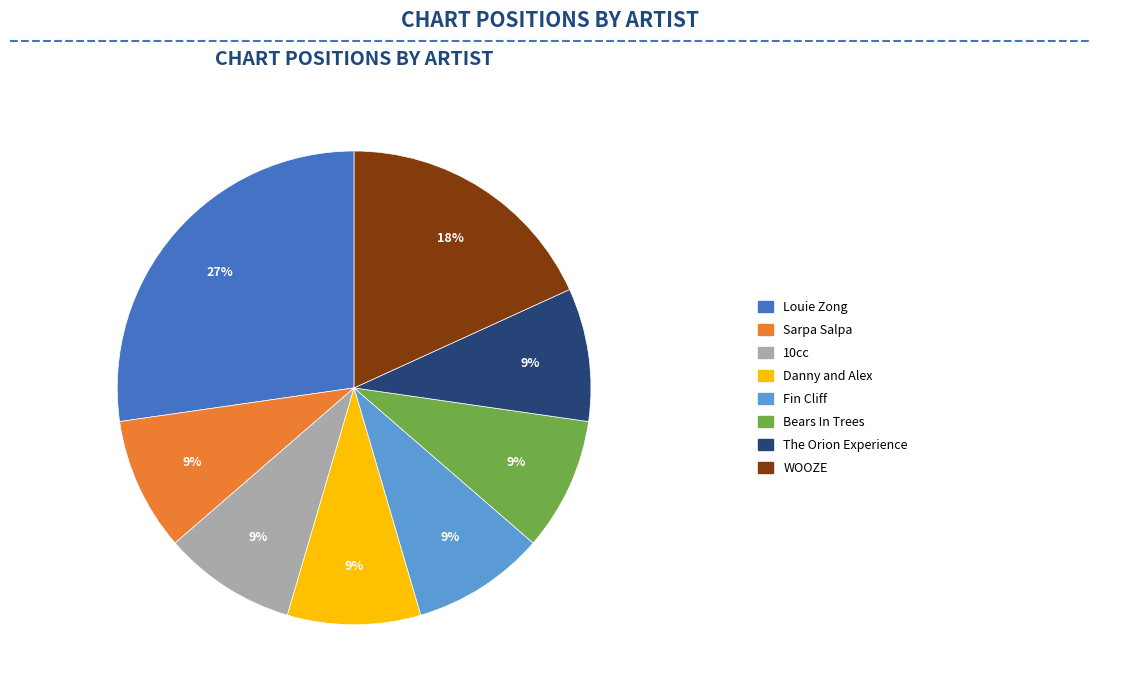

To the nearest percent, what is the average slice percentage?

12%